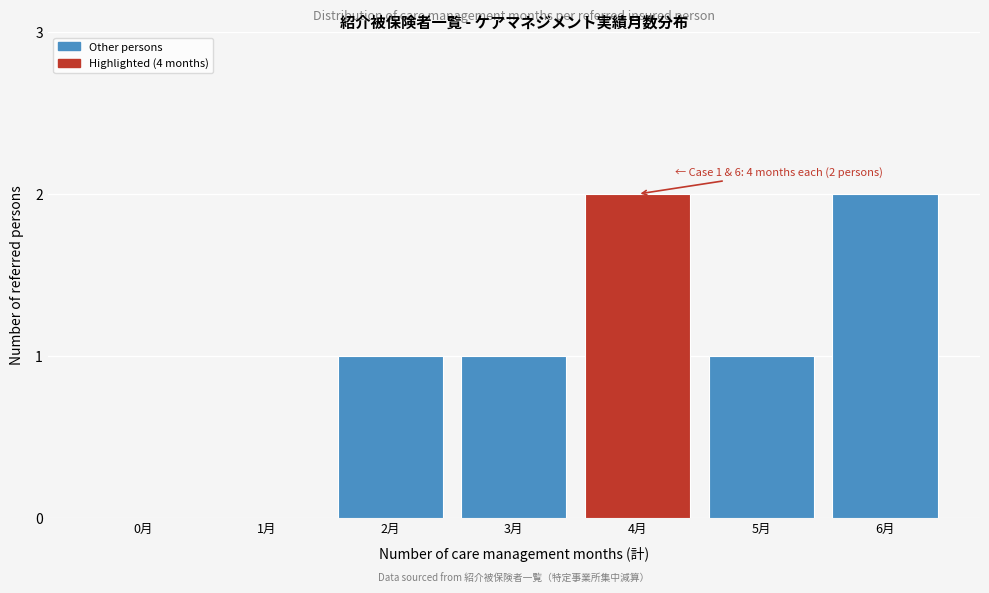

Reading right to left, what are all the values shown in this chart?

6月=2	5月=1	4月=2	3月=1	2月=1	1月=0	0月=0